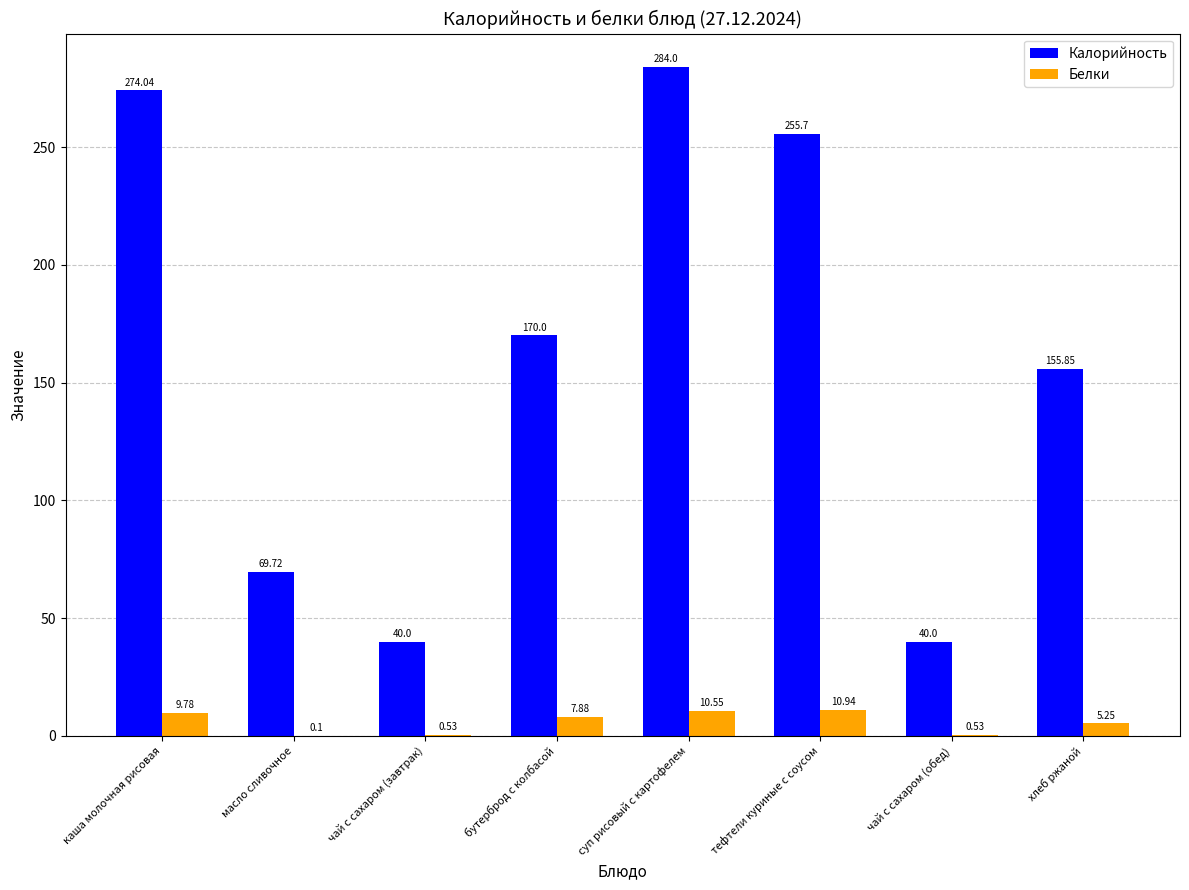

Which series has the largest total across all categories?

Калорийность